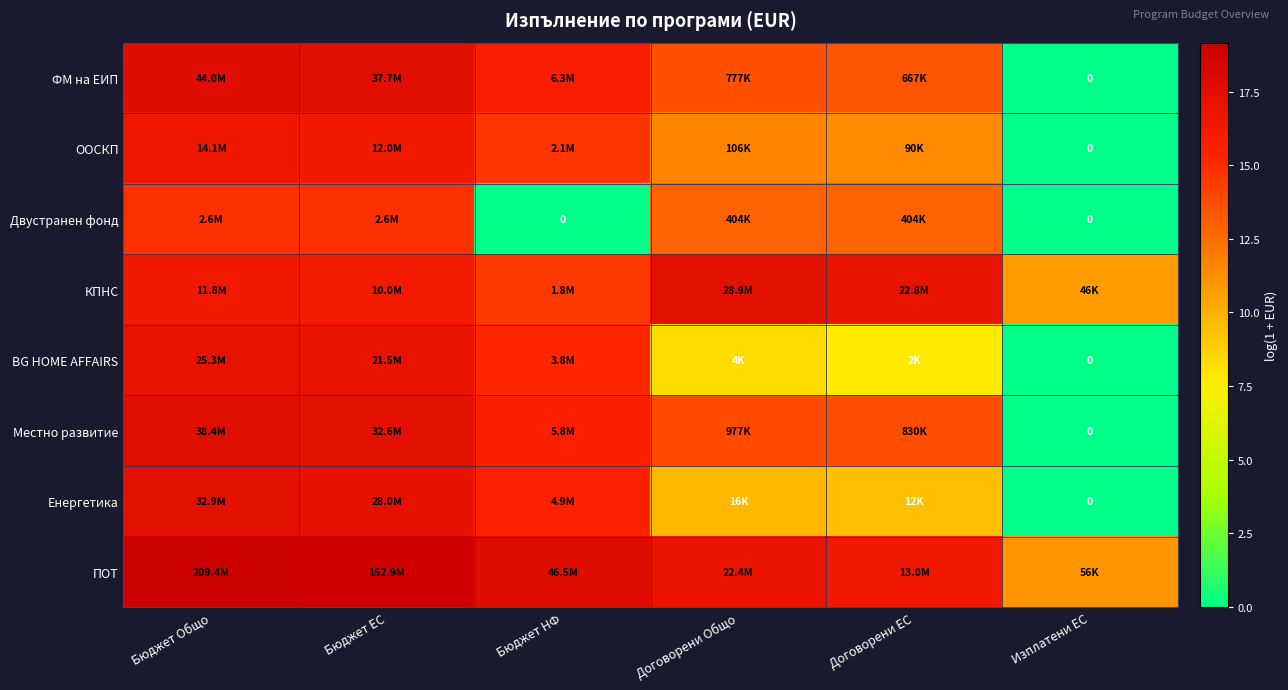

Count the number of categories in the chart.

6